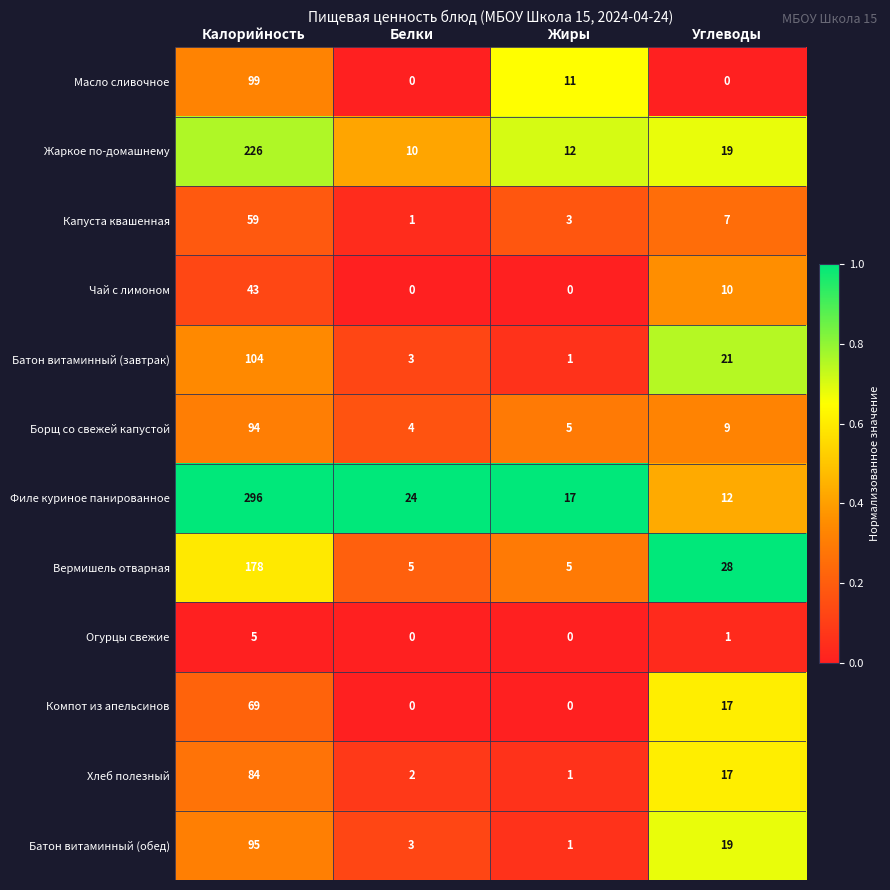

At how many categories does at least one series exceed 12?

4